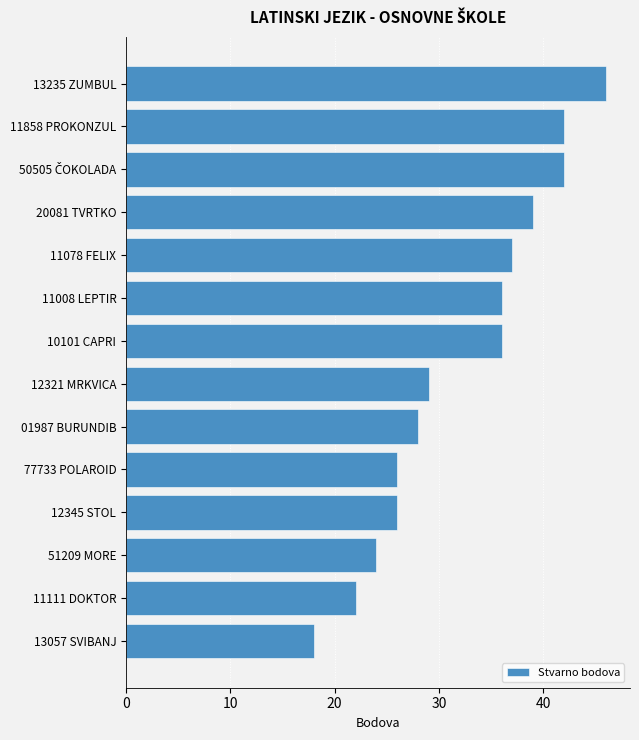

How many bars are there in total?

14